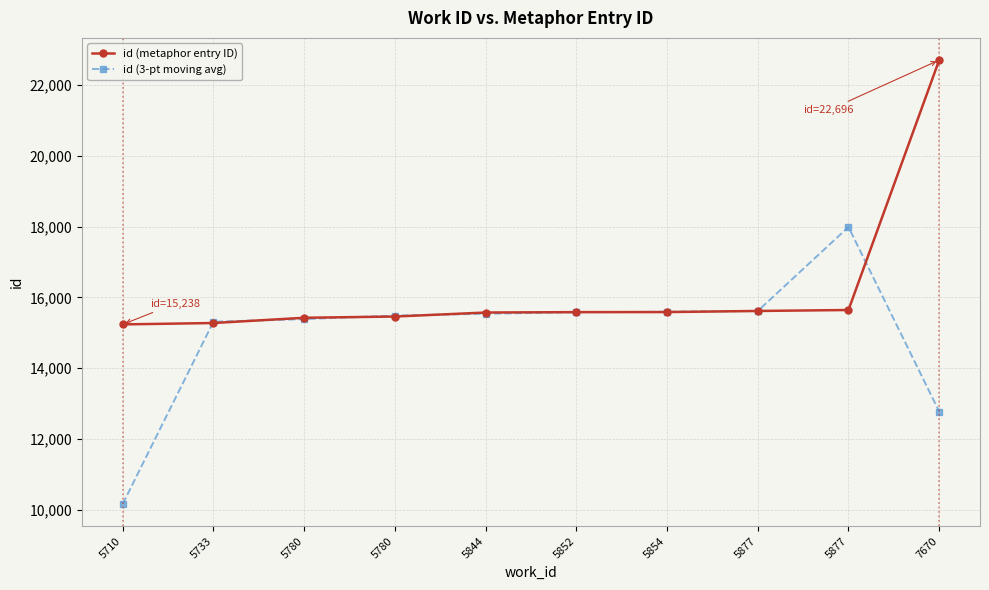

What value does the id (3-pt moving avg) series have at 5733?

15313.3